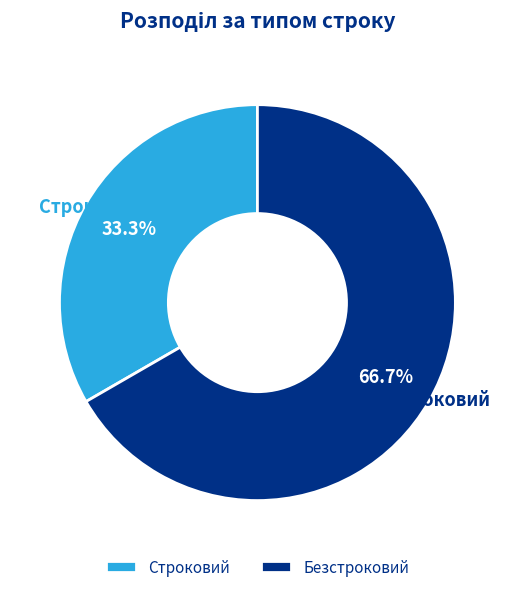

Which has a higher value, Безстроковий or Строковий?

Безстроковий